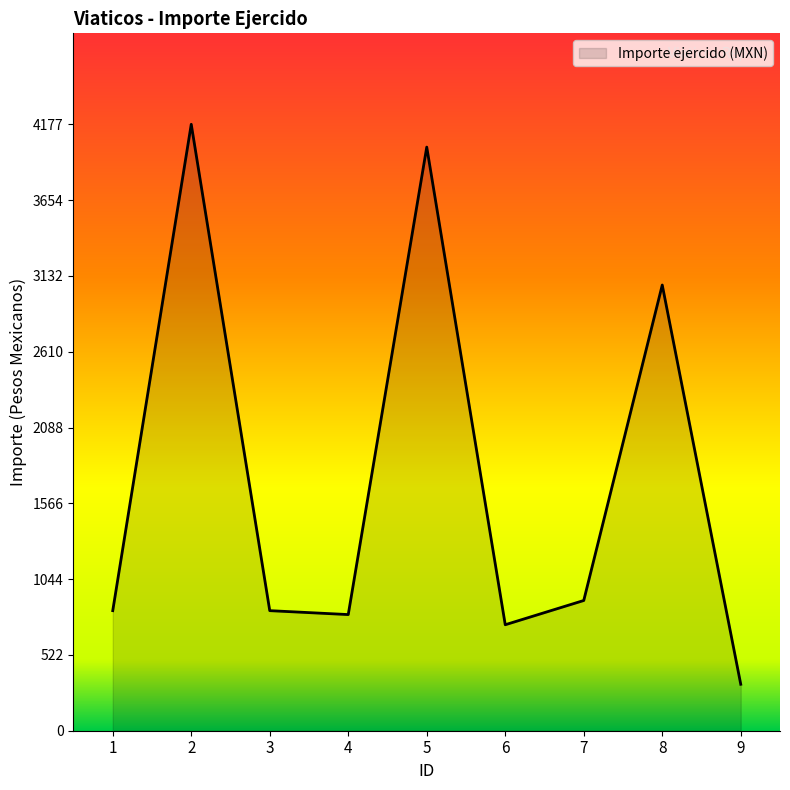

Read the value at 9.

320